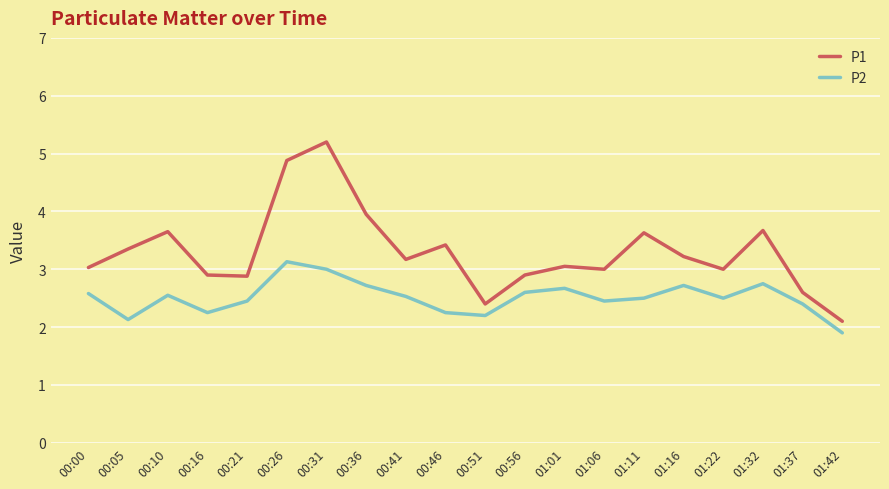

In P2, how many points are higher than both neighbors (excluding endpoints)?

5